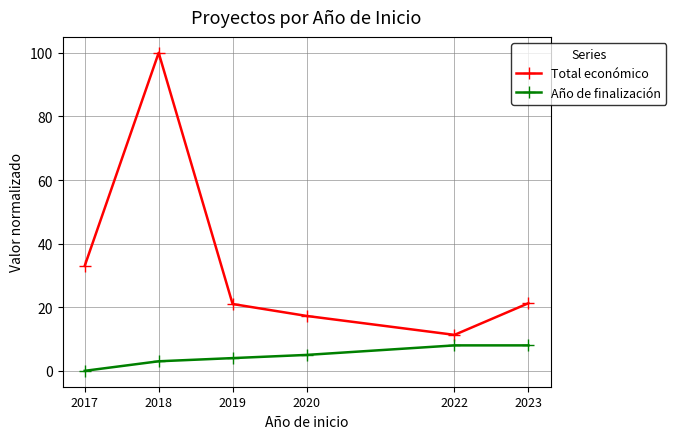

How many lines are shown in the chart?

2